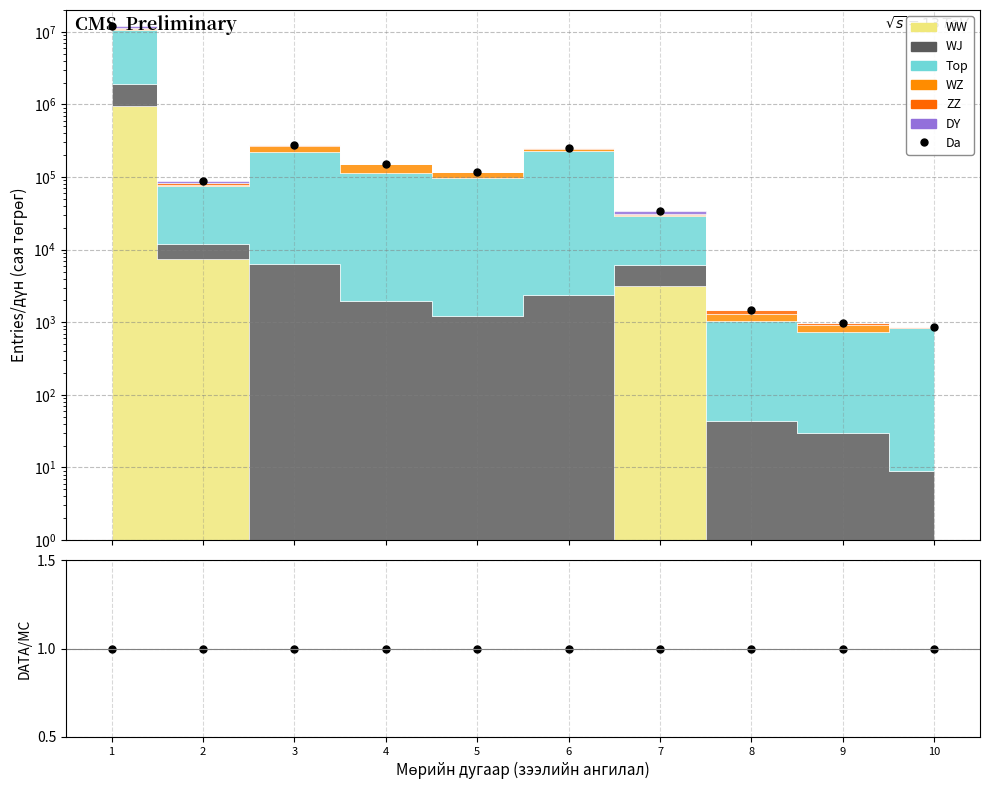

What is the value of the 10th point from the left?

848.9